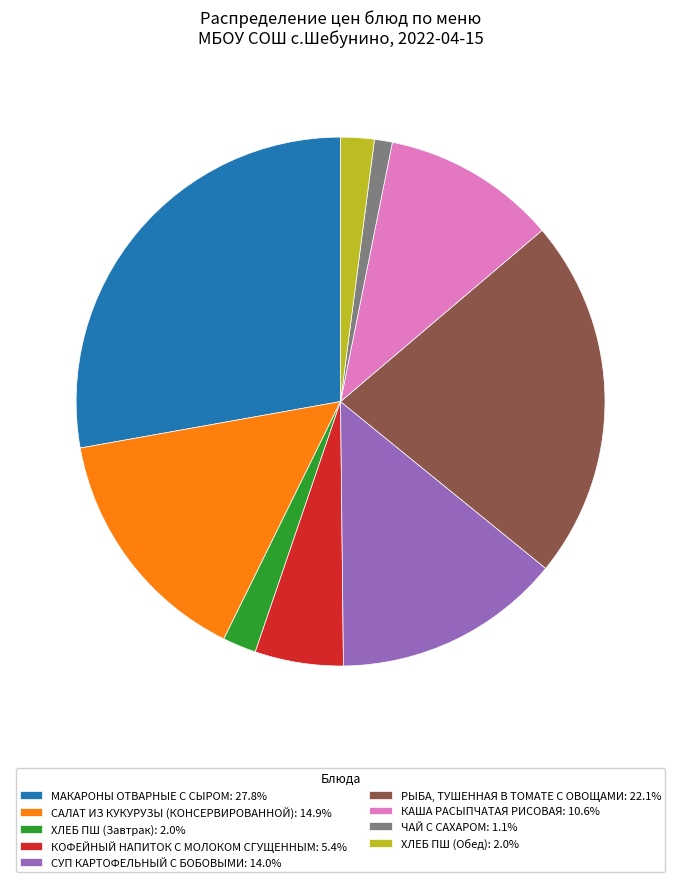

Does any single category account for the majority?

No